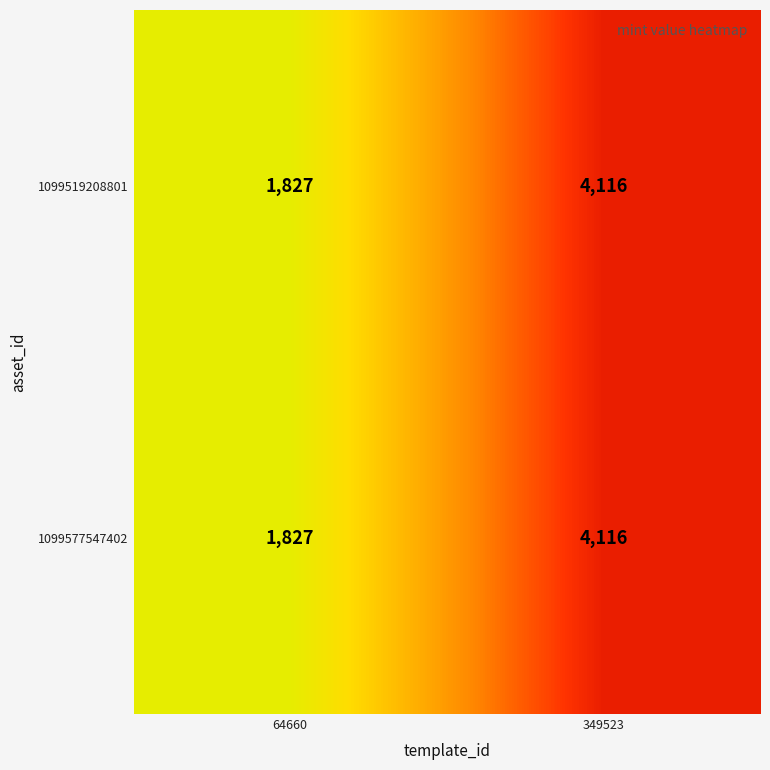

What is the approximate value of 1099519208801 at 64660?

1827